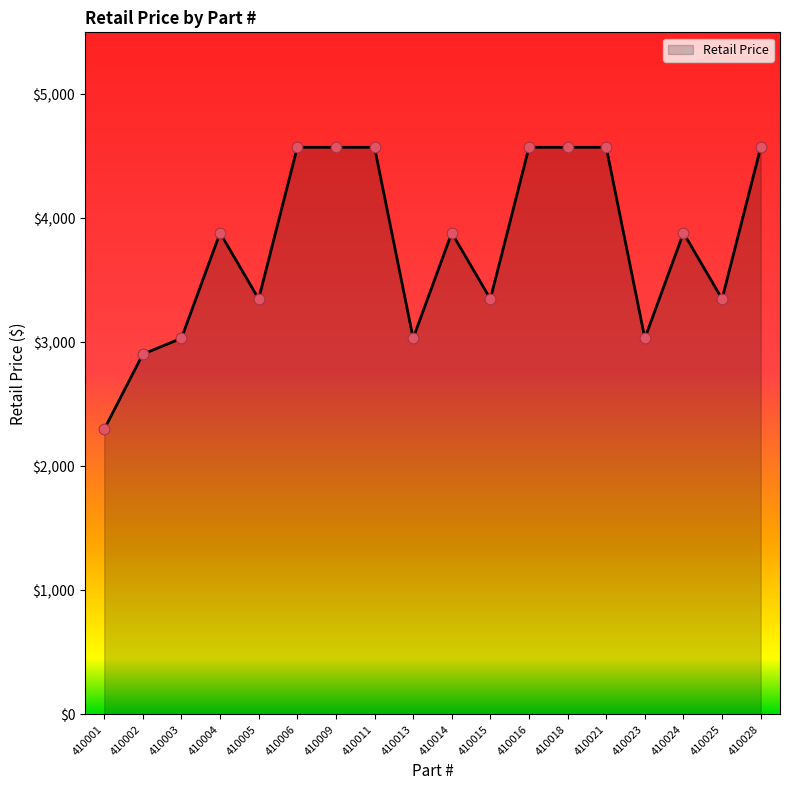

What is the ratio of the value at 410014 to the value at 410016?

0.8